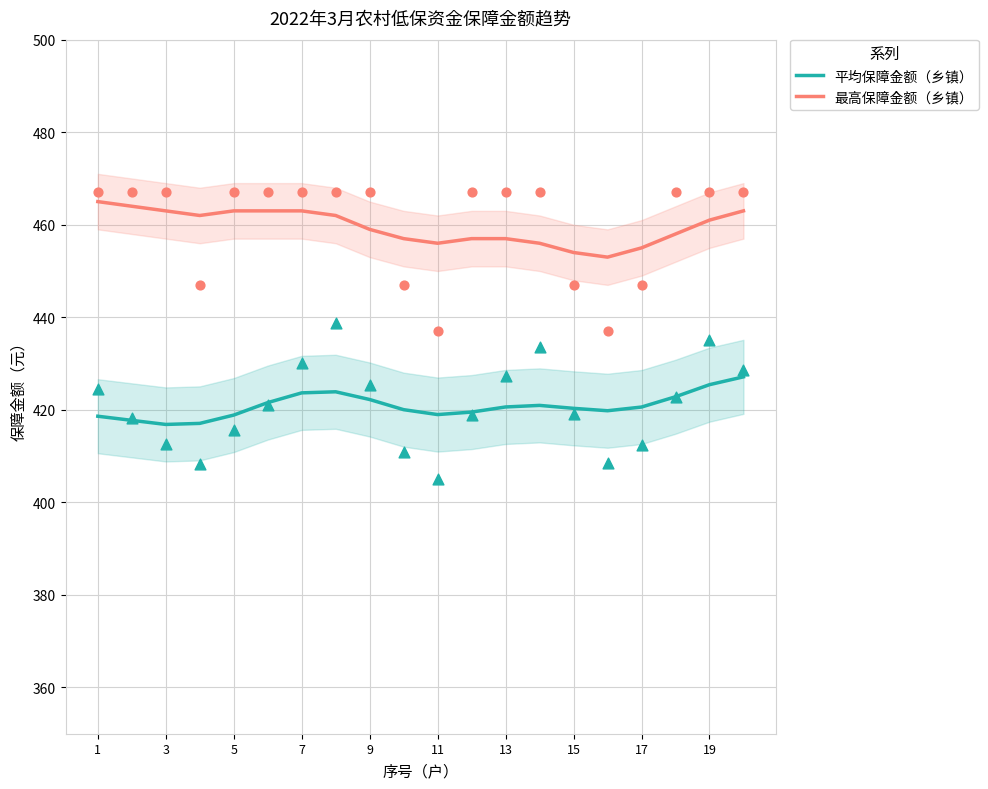

Is the value of 最高保障金额（乡镇） at 17 greater than the value of 平均保障金额（乡镇） at 1?

Yes